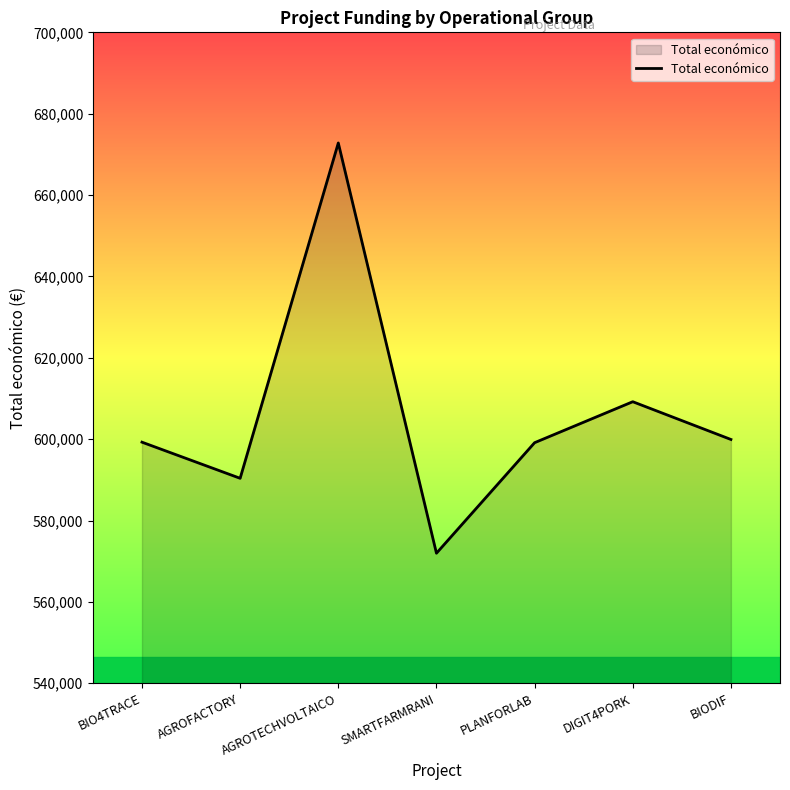

What is the difference between the maximum and minimum values?

100842